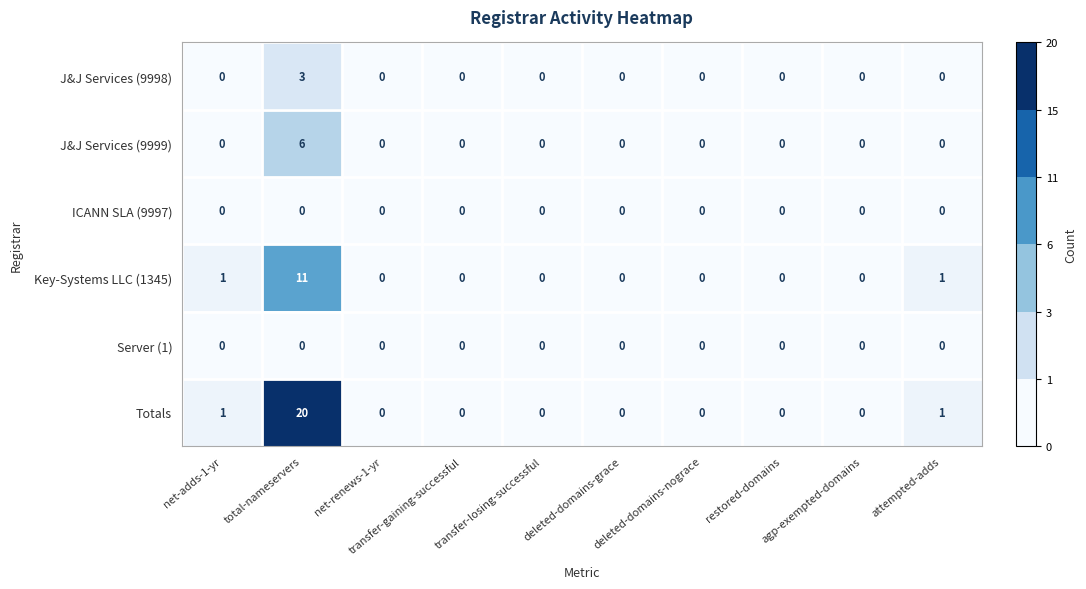

How many J&J Services (9999) values are between 0 and 1?

9